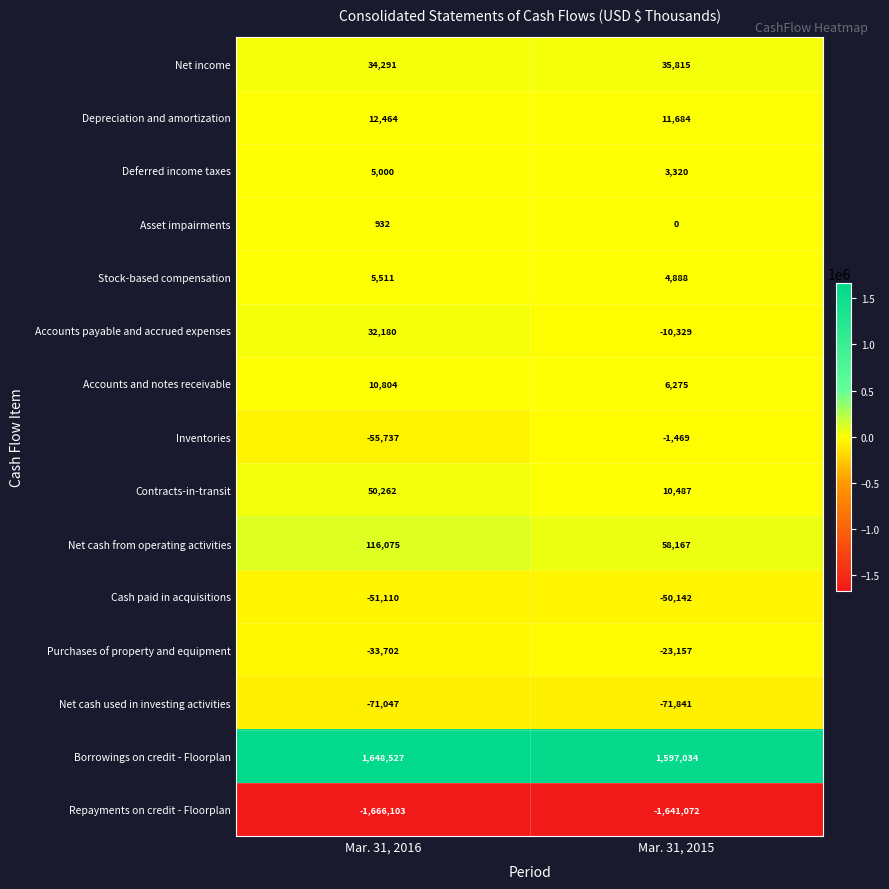

At which label is Inventories closest to -28603?

Mar. 31, 2016